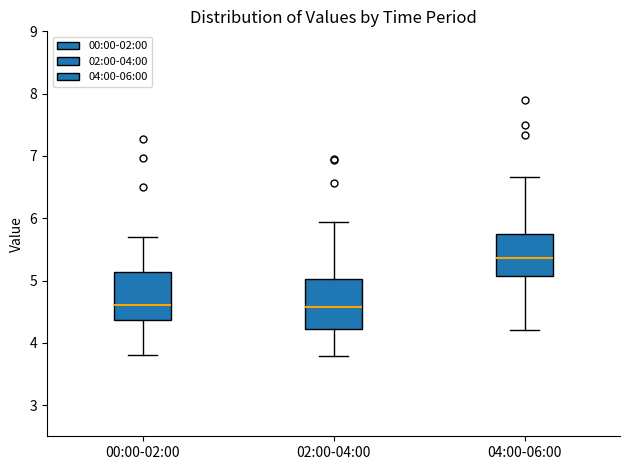

Reading left to right, transcribe this box plot: for each box, give where its median line is, the range the box spans, and where its two whiskers end, as read against the y-axis. The values are not printed on the chart, so give them approximately, as read against the axis.

00:00-02:00: median 4.6, box 4.4 to 5.1, whiskers 3.8 to 5.7
02:00-04:00: median 4.6, box 4.2 to 5.0, whiskers 3.8 to 5.9
04:00-06:00: median 5.4, box 5.1 to 5.7, whiskers 4.2 to 6.7